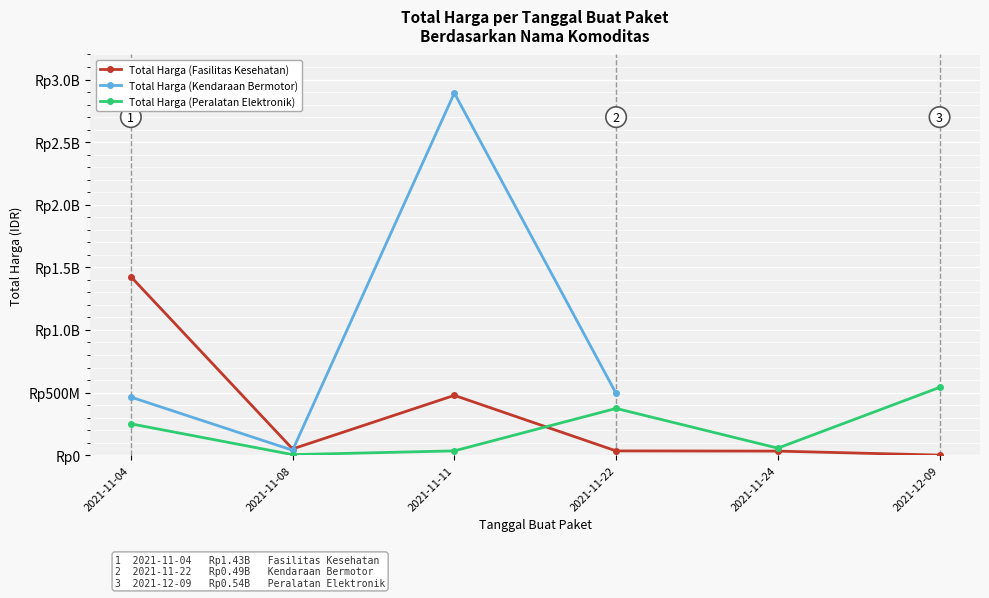

What are all the series names shown in the legend?

Total Harga (Fasilitas Kesehatan), Total Harga (Kendaraan Bermotor), Total Harga (Peralatan Elektronik)